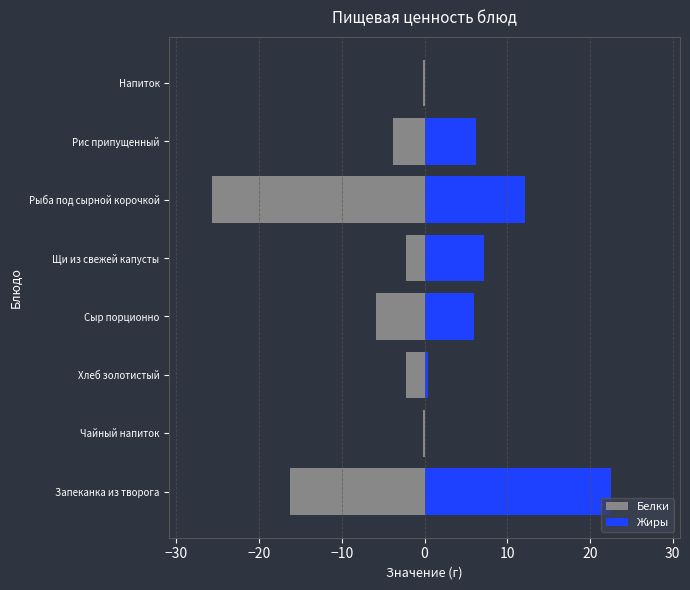

Does the chart contain any negative values?

Yes